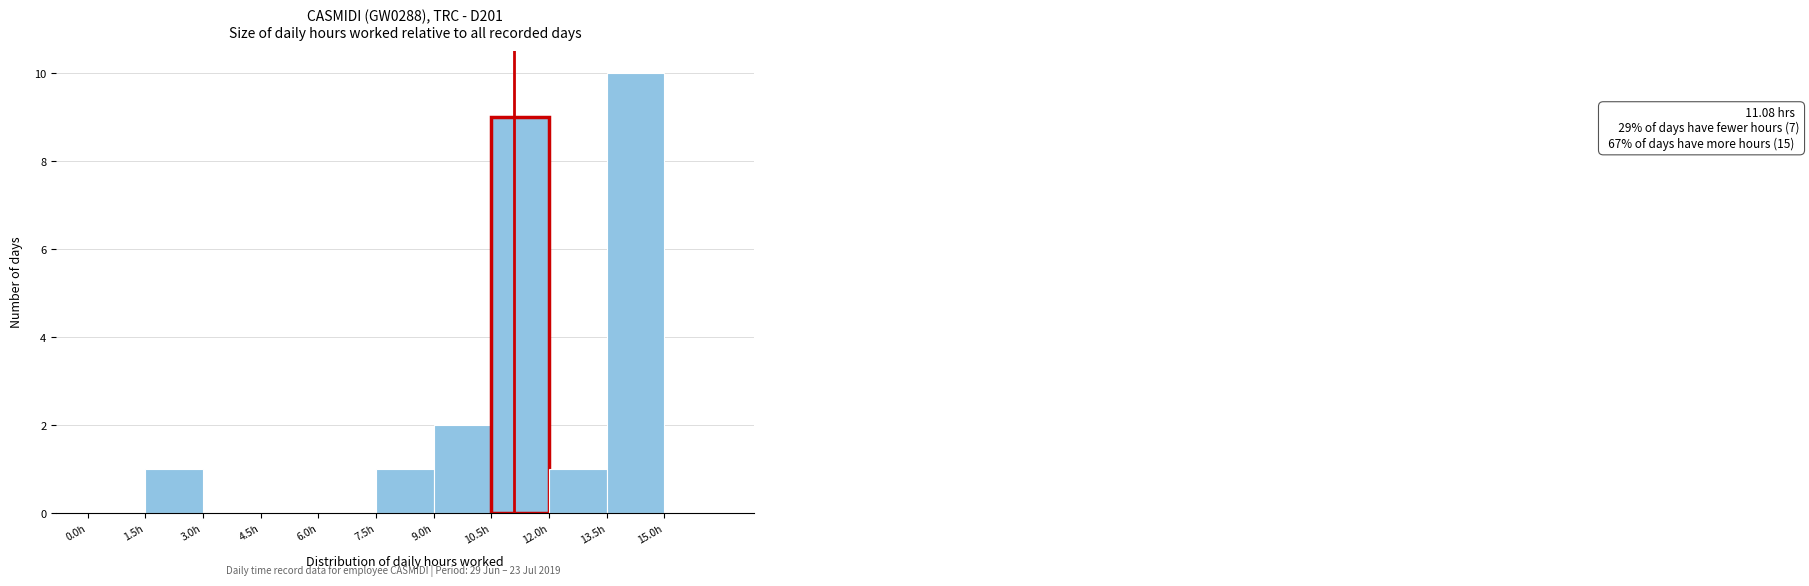

Over which range of the x-axis is the bar tallest?

13.5 to 15.0